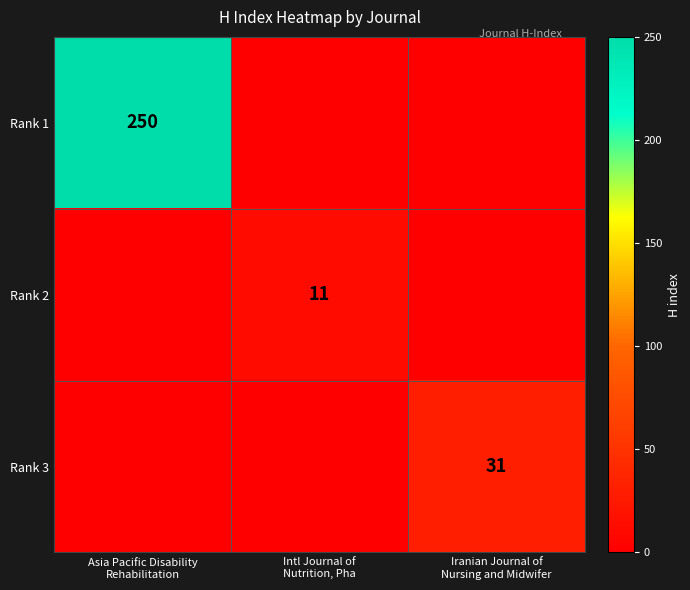

Which series has the widest spread of values?

Rank 1